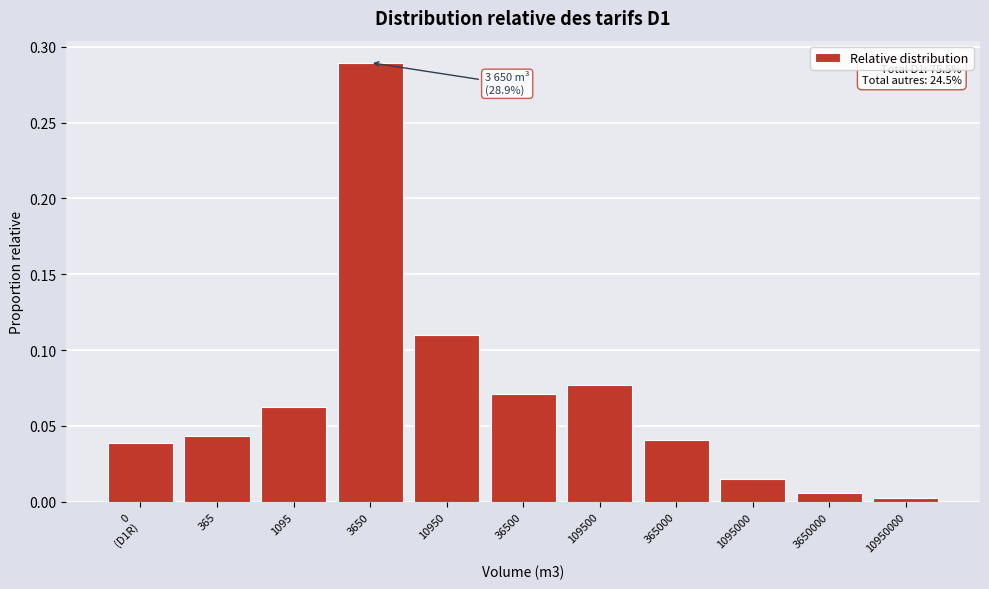

What is the change in value from 365 to 3650?

+0.2